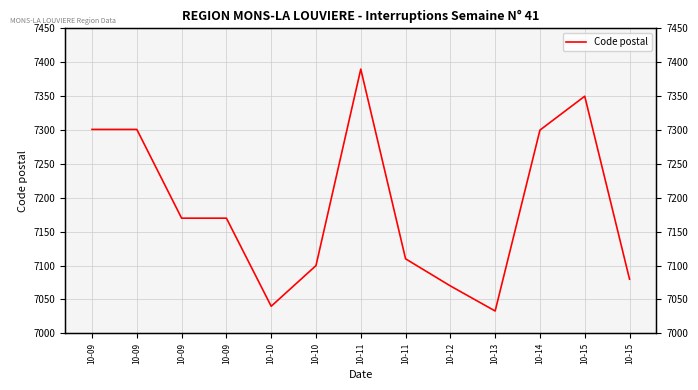

Reading right to left, what are all the values shown in this chart?

10-15=7080	10-15=7350	10-14=7300	10-13=7033	10-12=7070	10-11=7110	10-11=7390	10-10=7100	10-10=7040	10-09=7170	10-09=7170	10-09=7301	10-09=7301